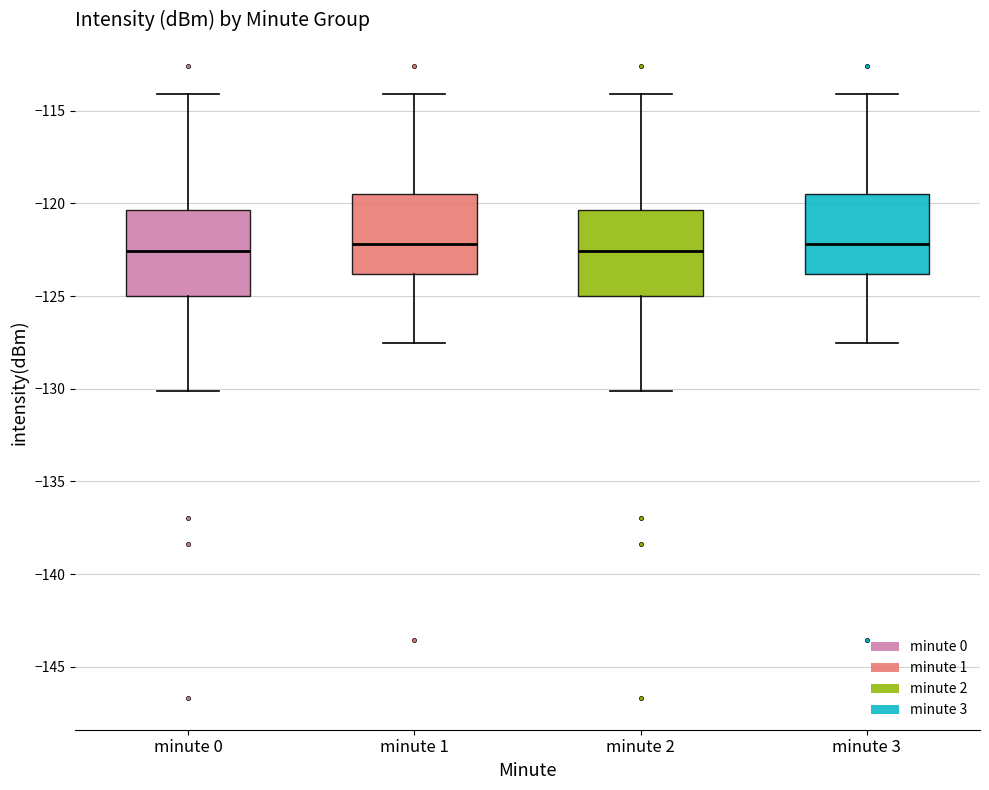

Reading left to right, read every box against the y-axis: the position of its median line, the range the box covers, and the ends of its whiskers. The values are not printed on the chart, so give them approximately, as read against the axis.

minute 0: median -122.5, box -125.0 to -120.5, whiskers -130.0 to -114.0
minute 1: median -122.0, box -124.0 to -119.5, whiskers -127.5 to -114.0
minute 2: median -122.5, box -125.0 to -120.5, whiskers -130.0 to -114.0
minute 3: median -122.0, box -124.0 to -119.5, whiskers -127.5 to -114.0